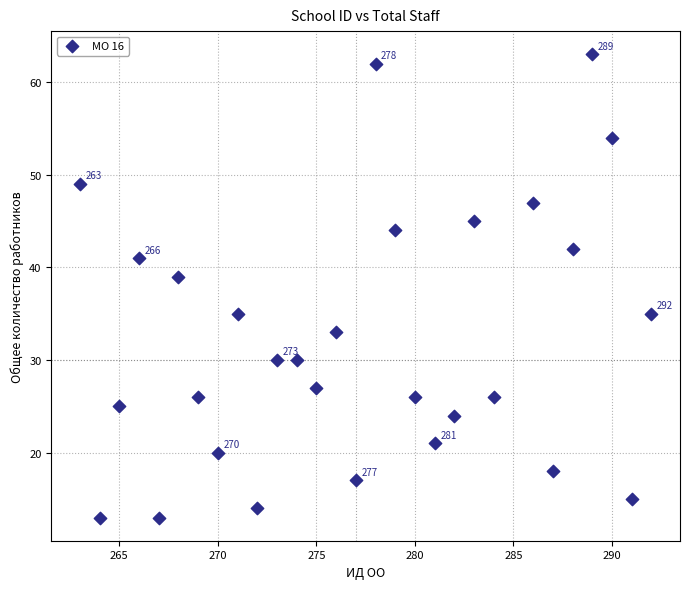

What is the range of Y values (max minus min)?

50